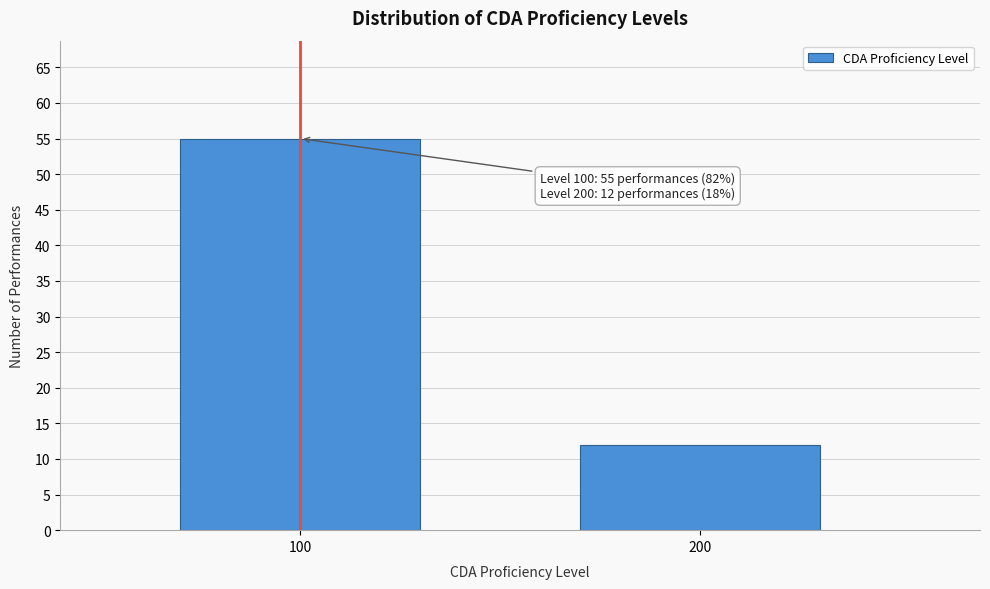

Reading right to left, what are all the values shown in this chart?

12	55